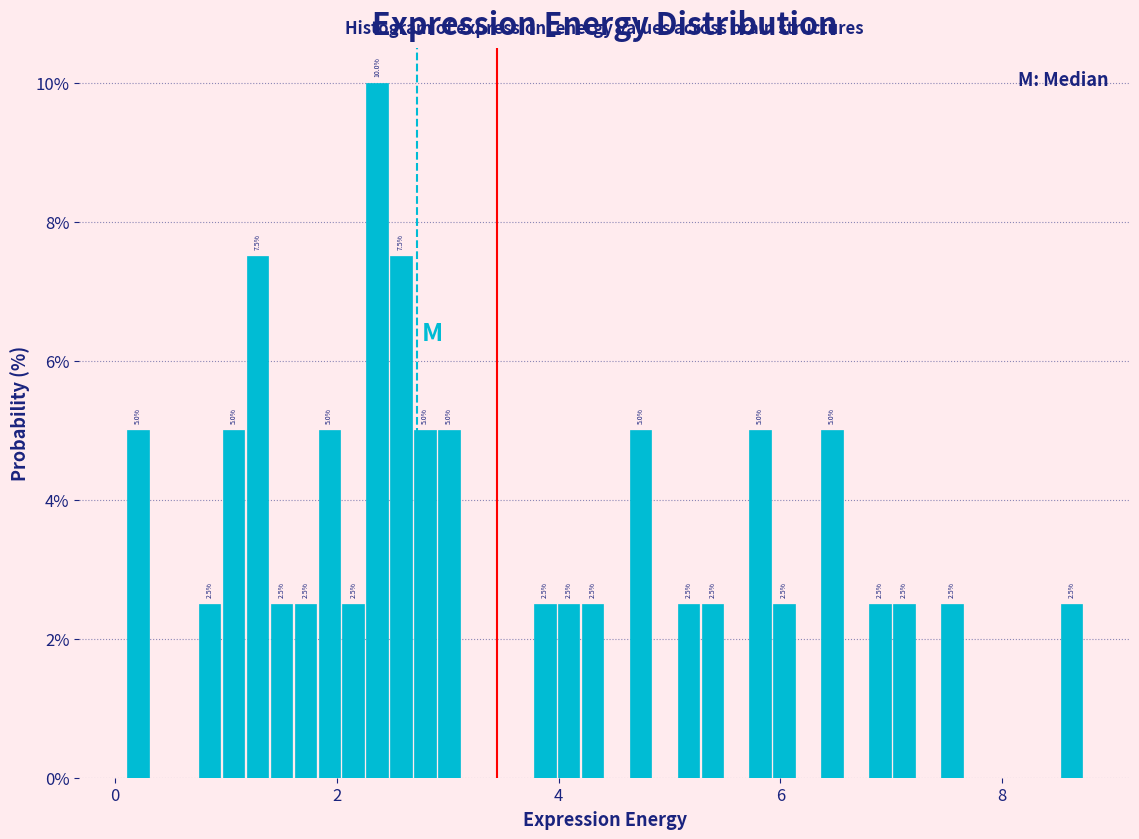

Read against the x-axis, roughly where is the centre of the tallest bar?

2.4